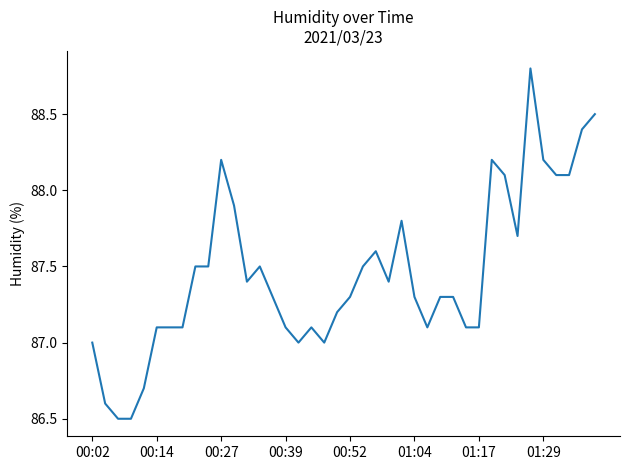

What is the difference between the maximum and minimum values?

2.3